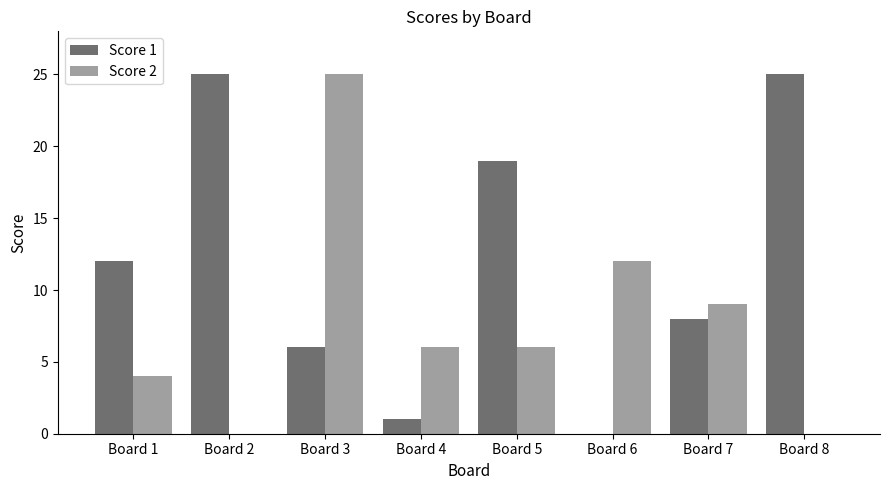

Which series changed the most between Board 2 and Board 3?

Score 2